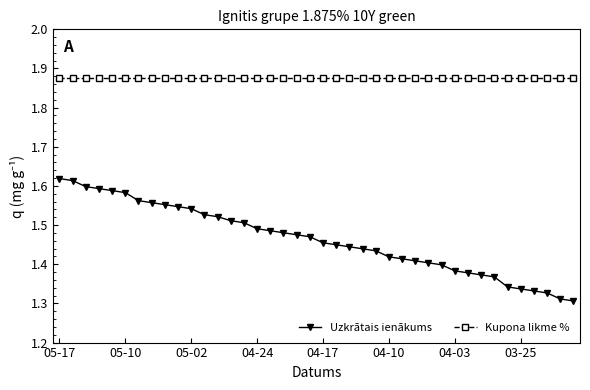

Which series has the largest total across all categories?

Kupona likme %